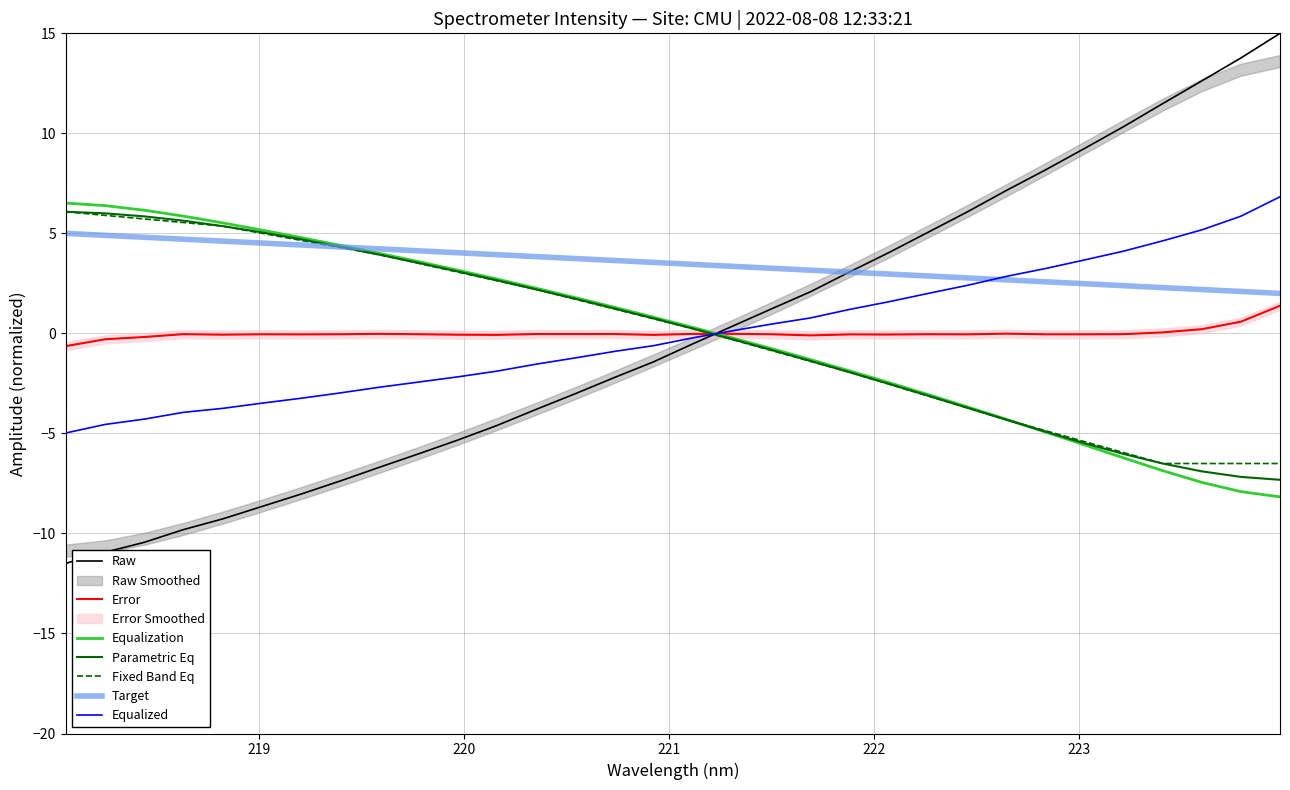

Reading left to right, list all the values displayed in this chart.

-11.5	-10.9	-10.4	-9.8	-9.3	-8.7	-8.0	-7.4	-6.7	-6.0	-5.3	-4.6	-3.8	-3.0	-2.2	-1.4	-0.5	0.4	1.2	2.1	3.1	4.0	5.0	6.1	7.1	8.2	9.2	10.3	11.5	12.6	13.8	15.0